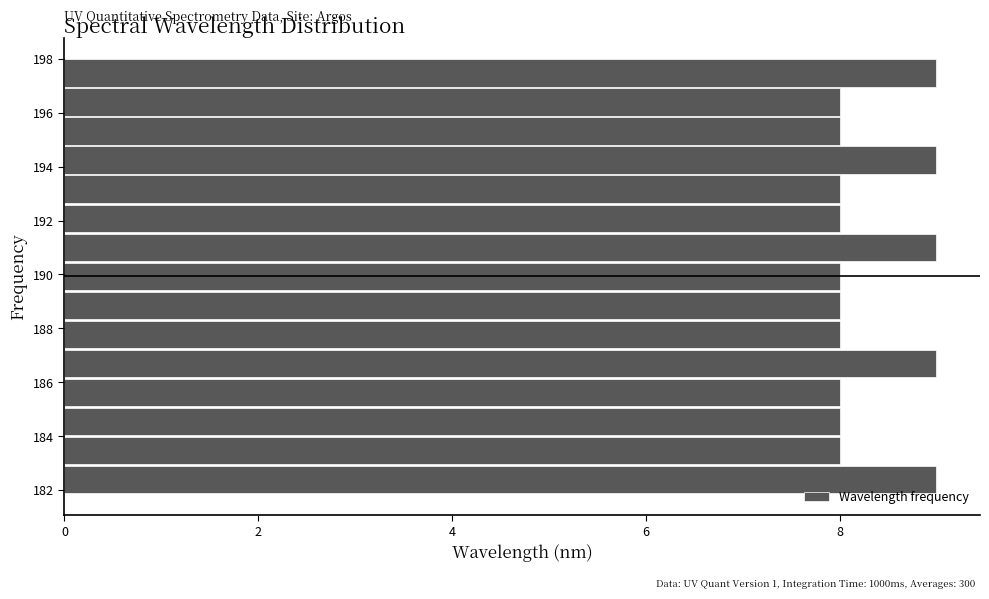

Reading bottom to top, list every bar in this chart as the range it spans on the y-axis followed by its length. Neither the bar edges nor the lengths are printed on the chart, so give them approximately, as read against the axes.

181.8 to 183.0: 9
183.0 to 184.0: 8
184.0 to 185.0: 8
185.0 to 186.2: 8
186.2 to 187.2: 9
187.2 to 188.4: 8
188.4 to 189.4: 8
189.4 to 190.4: 8
190.4 to 191.6: 9
191.6 to 192.6: 8
192.6 to 193.8: 8
193.8 to 194.8: 9
194.8 to 195.8: 8
195.8 to 197.0: 8
197.0 to 198.0: 9